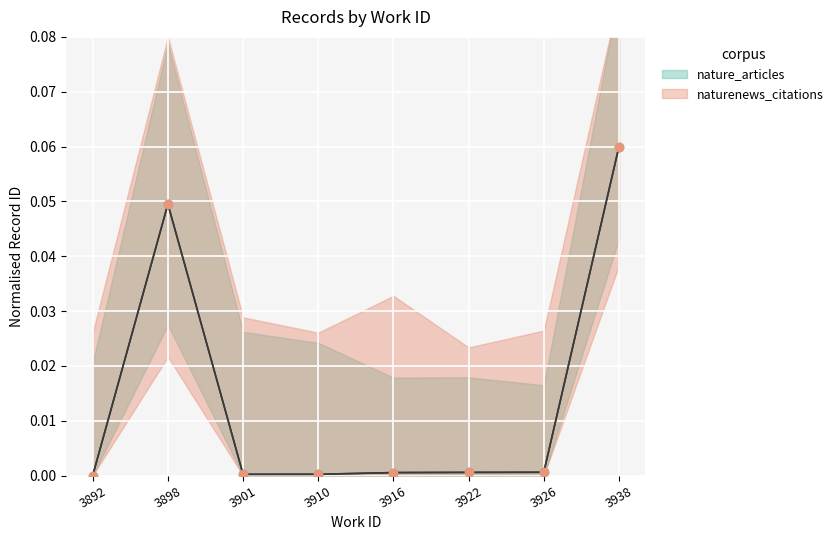

How many distinct data groups are displayed?

2